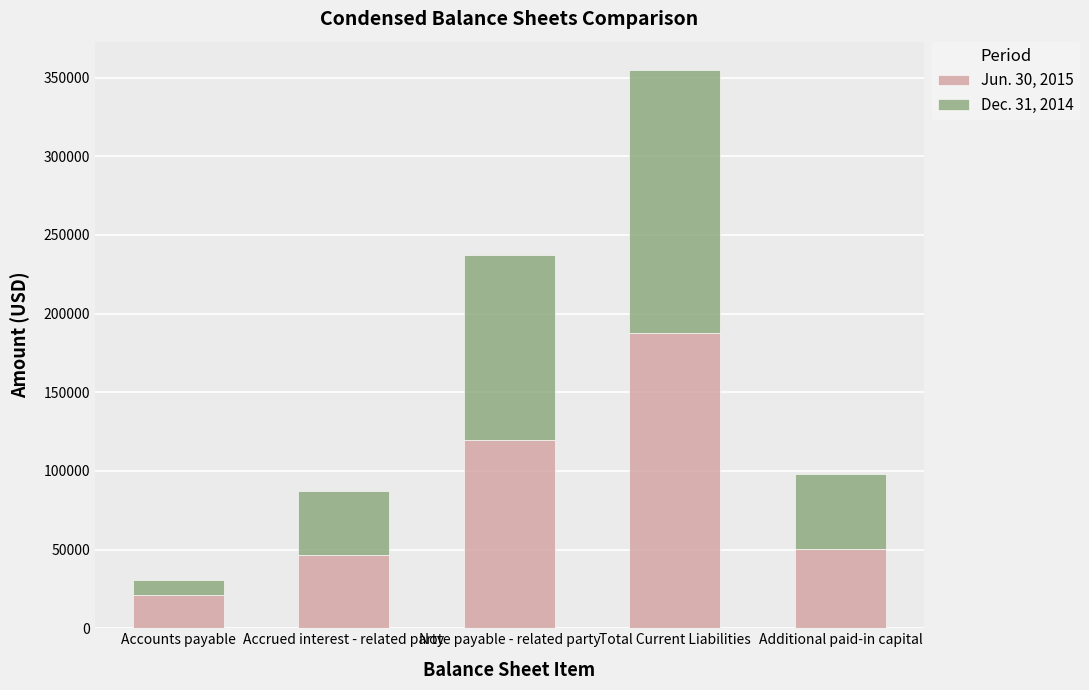

Reading right to left, transcribe the values for Jun. 30, 2015.

Additional paid-in capital=50657	Total Current Liabilities=187631	Note payable - related party=119794	Accrued interest - related party=46432	Accounts payable=21405